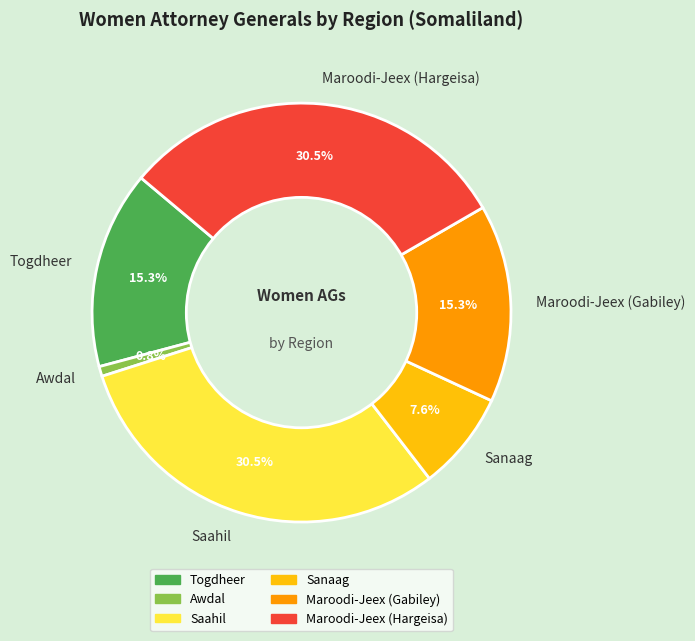

What percentage do Maroodi-Jeex (Hargeisa) and Maroodi-Jeex (Gabiley) together represent?

45.8%